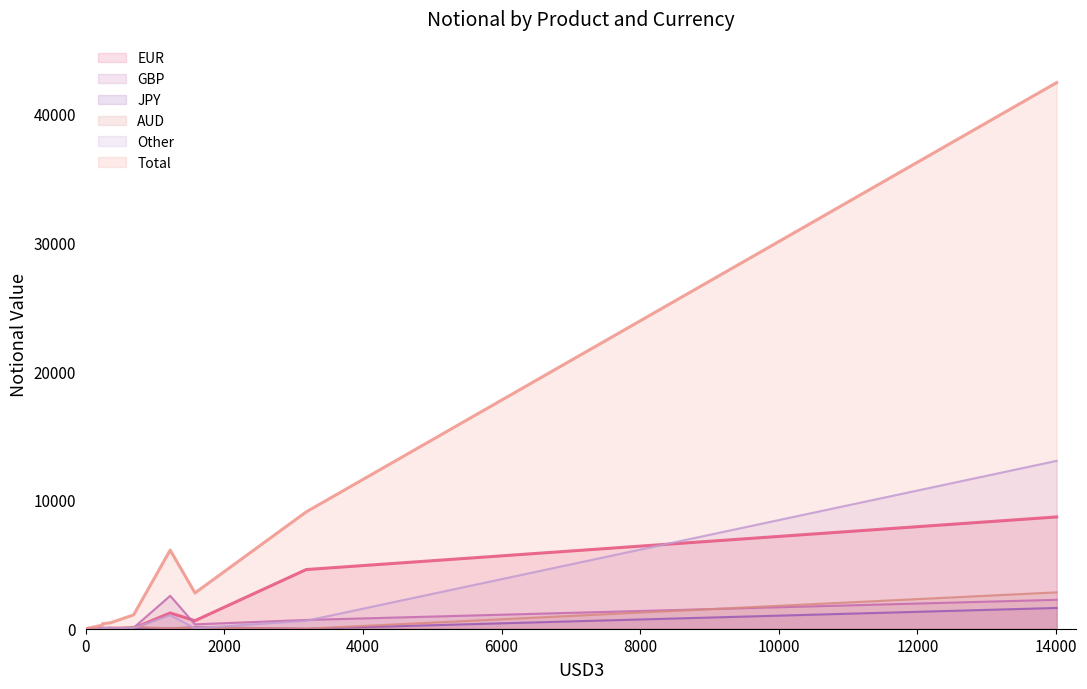

Which series has the largest total across all categories?

Total